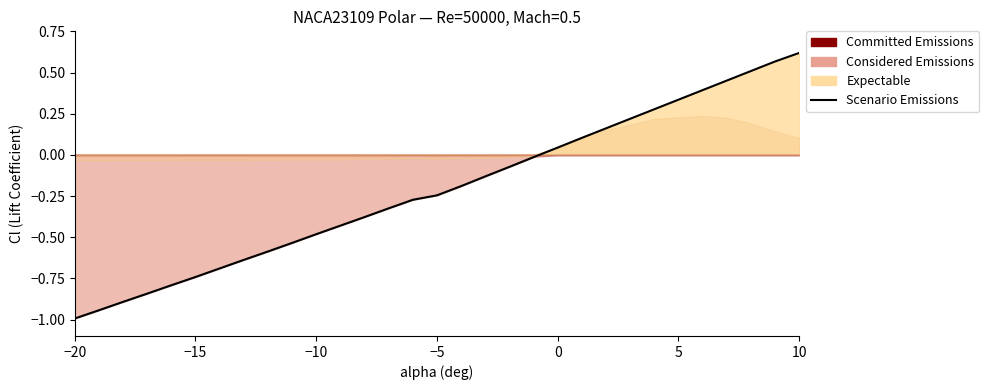

How many values are above zero?

11